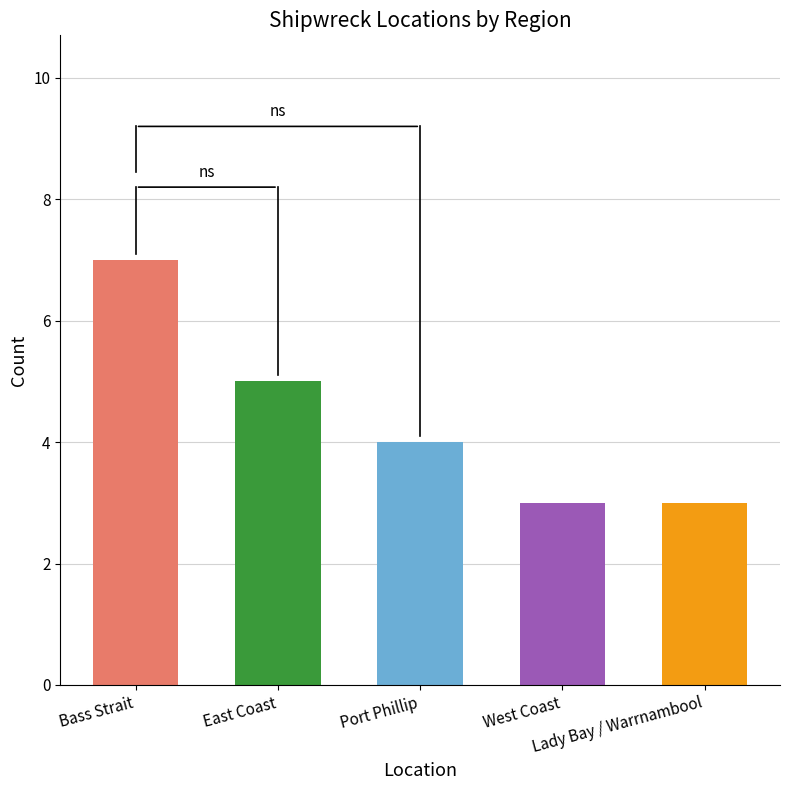

What is the difference between the values at West Coast and Port Phillip?

1